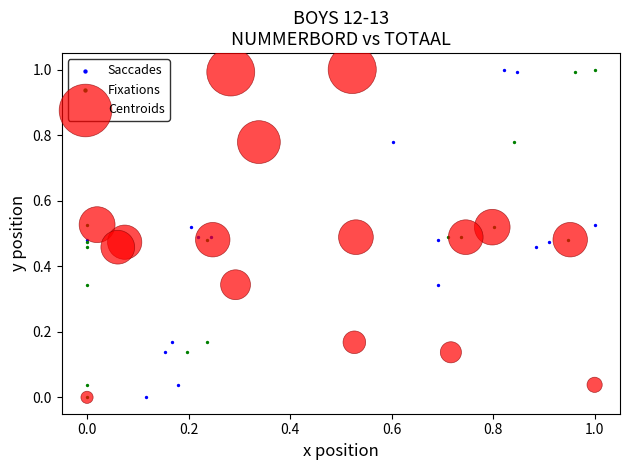

What are all the series names shown in the legend?

Saccades, Fixations, Centroids